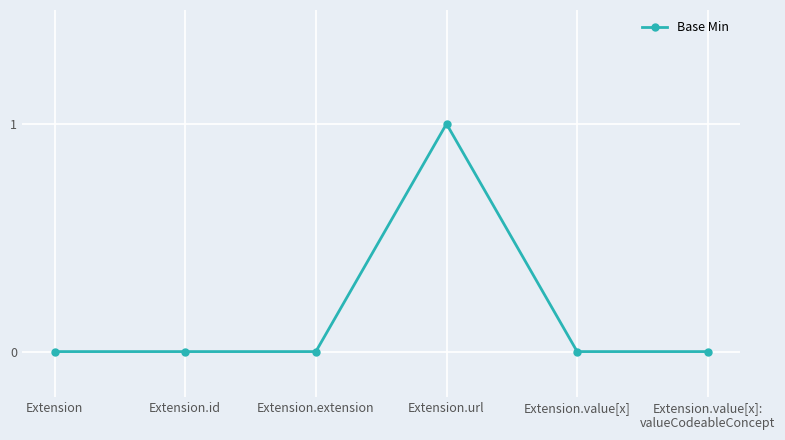

True or false: the data shows 1 at Extension.url.

True